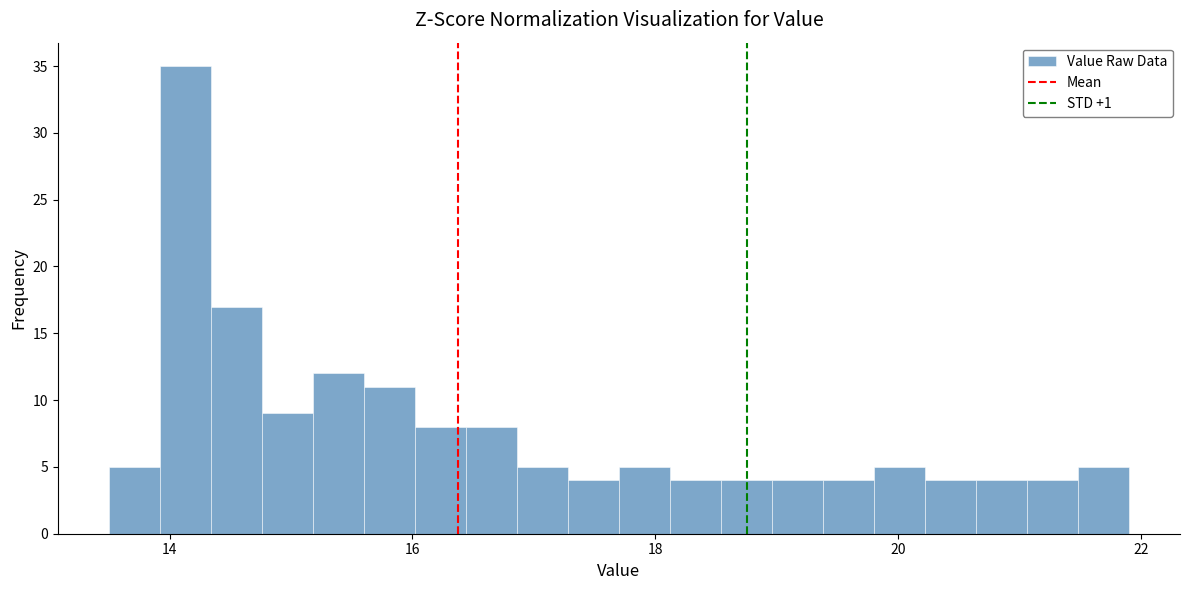

Around what value on the x-axis is the tallest bar? Give the approximate position of its centre, as read against the axis.

14.2